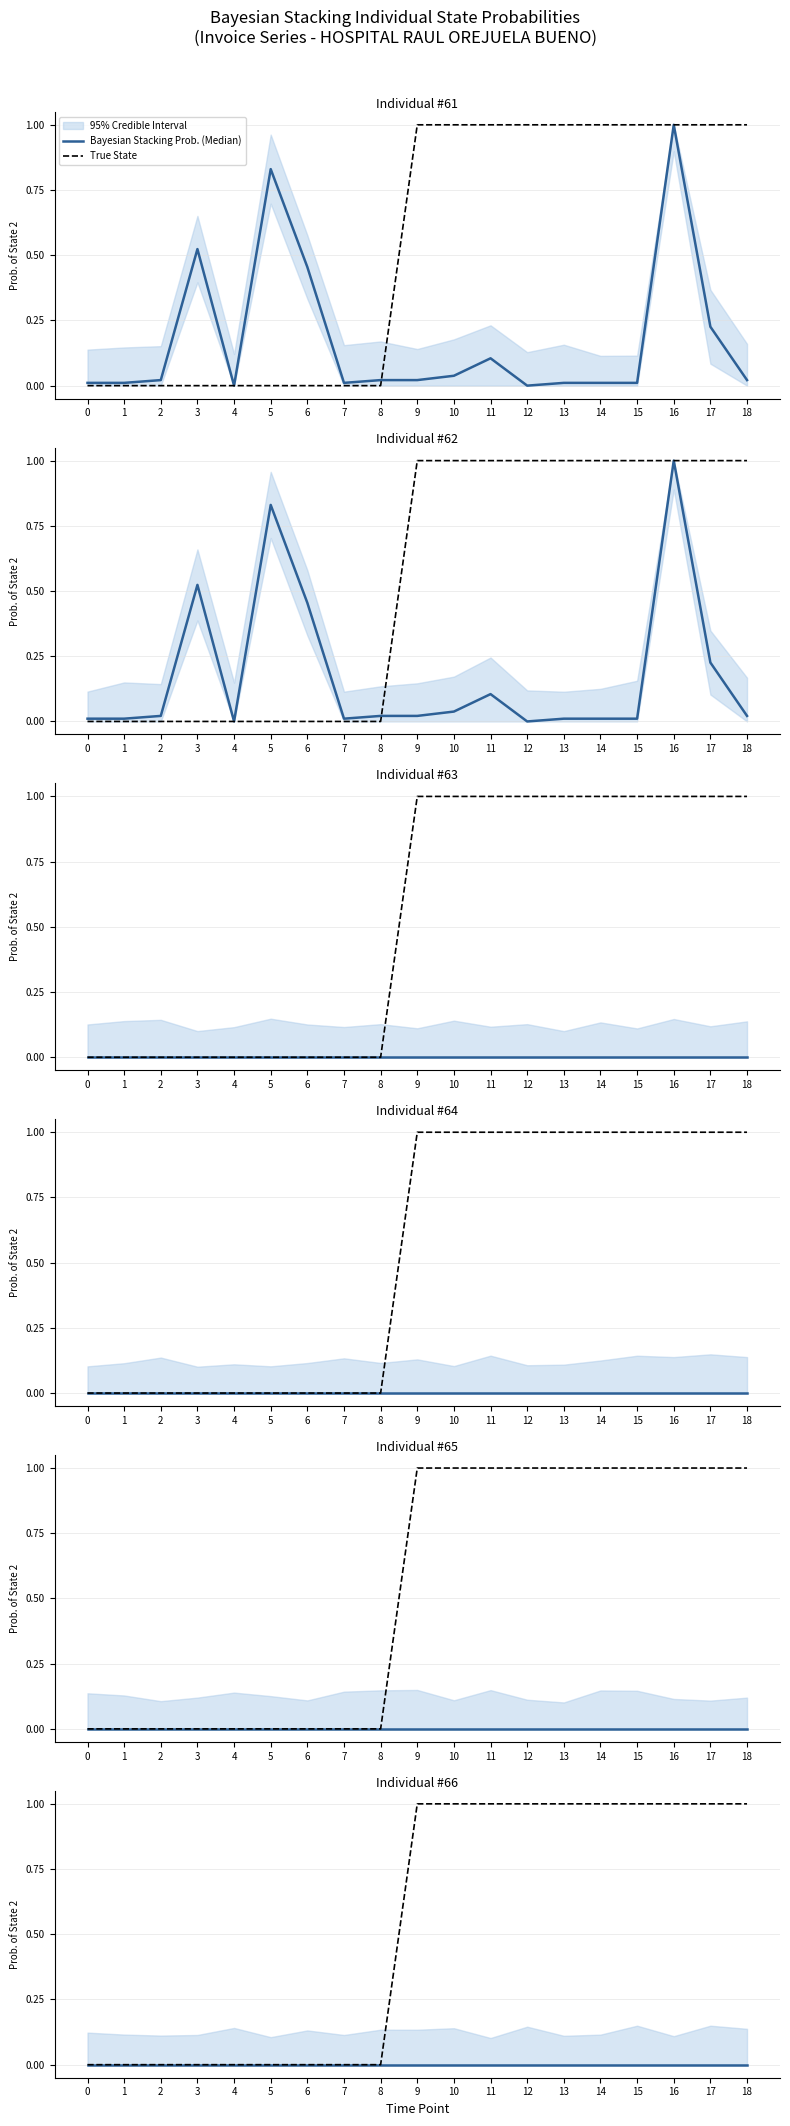

How many values in the True State series are below 1?

9